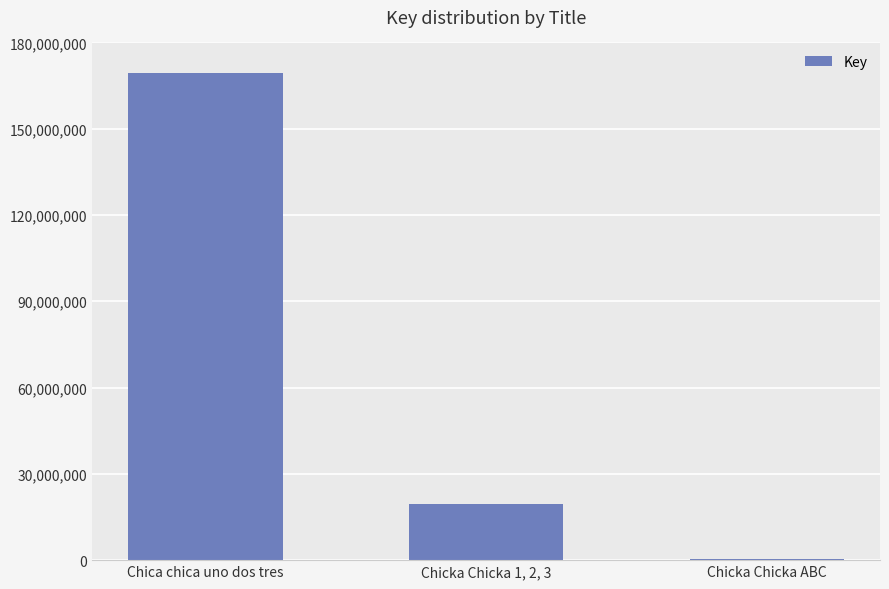

True or false: the data shows 283537237 at Chica chica uno dos tres.

False